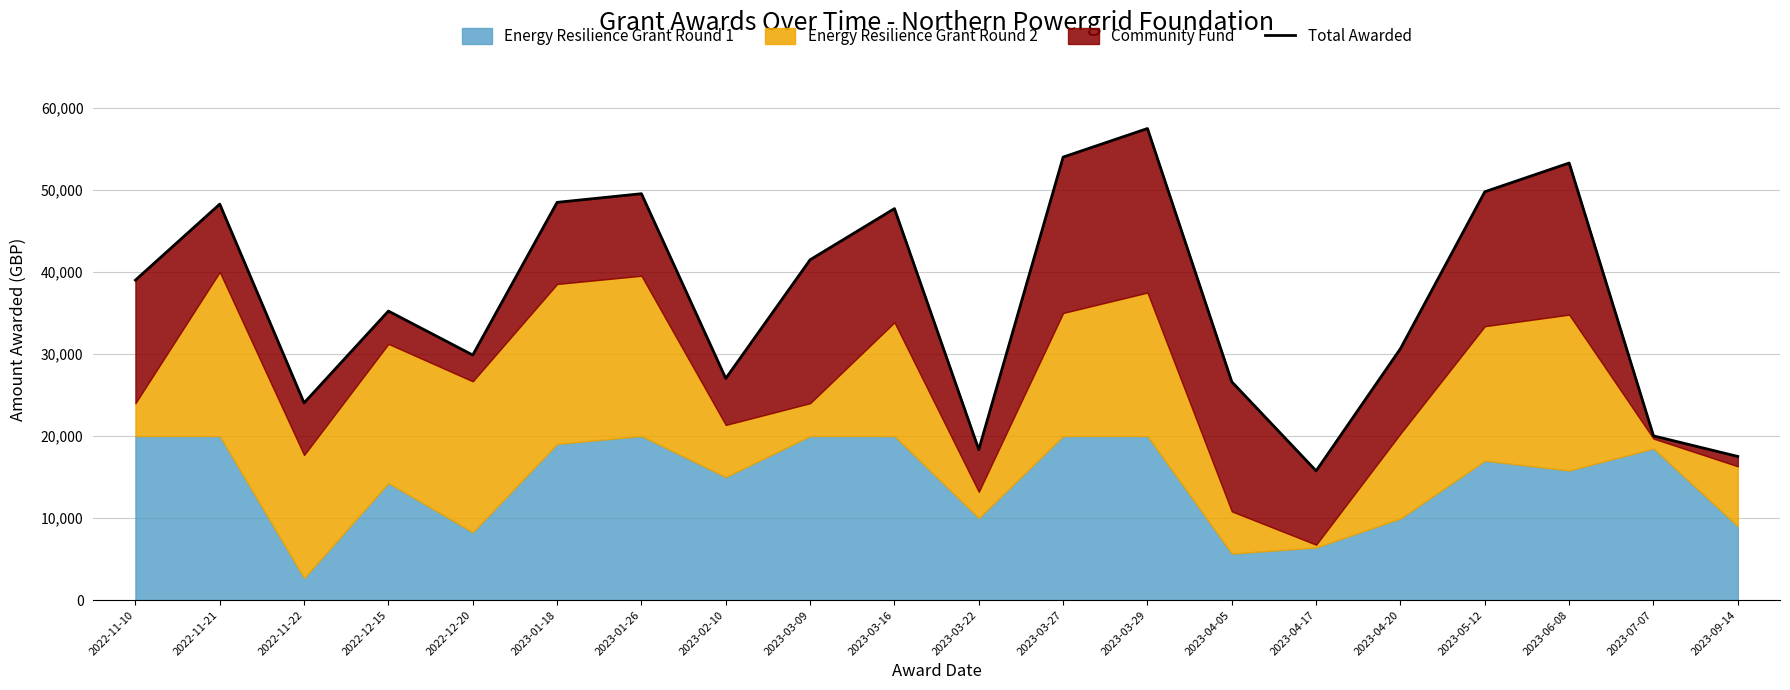

Approximately how many times larger is the value at 2023-02-10 compared to 2023-04-20?

0.9